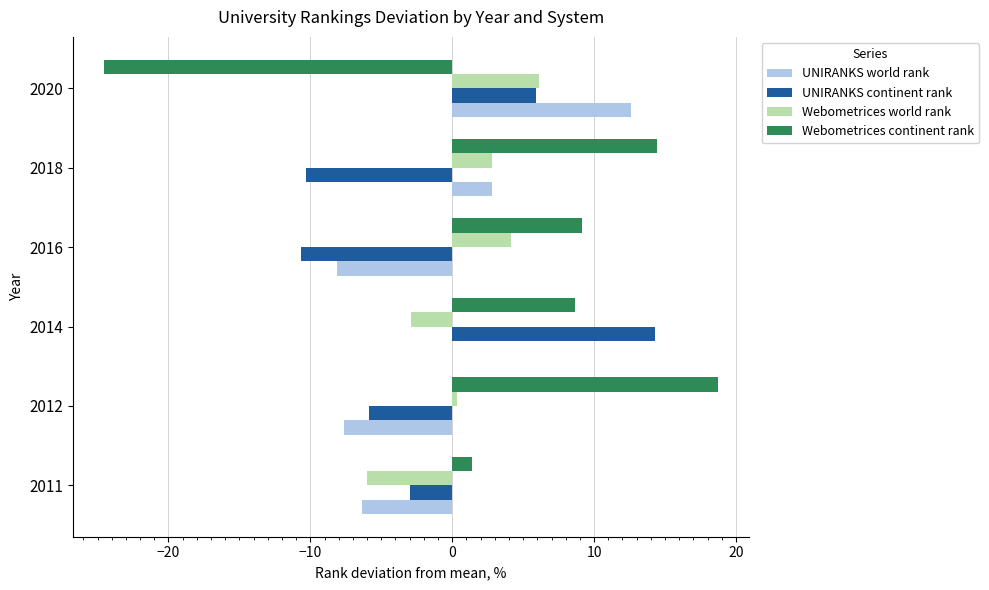

At which label is UNIRANKS world rank closest to 2?

2018